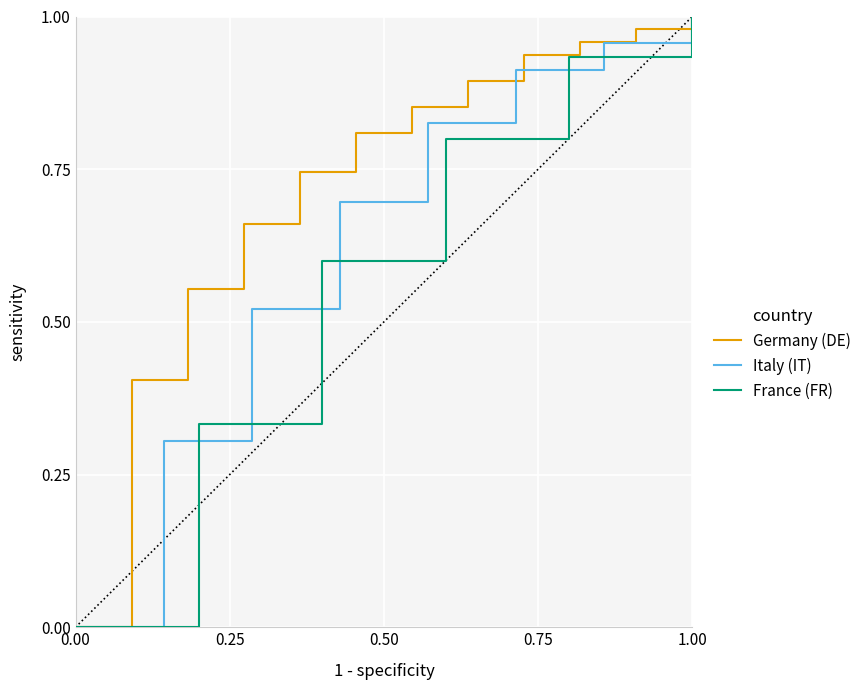

What is the maximum value for Italy (IT)?

1